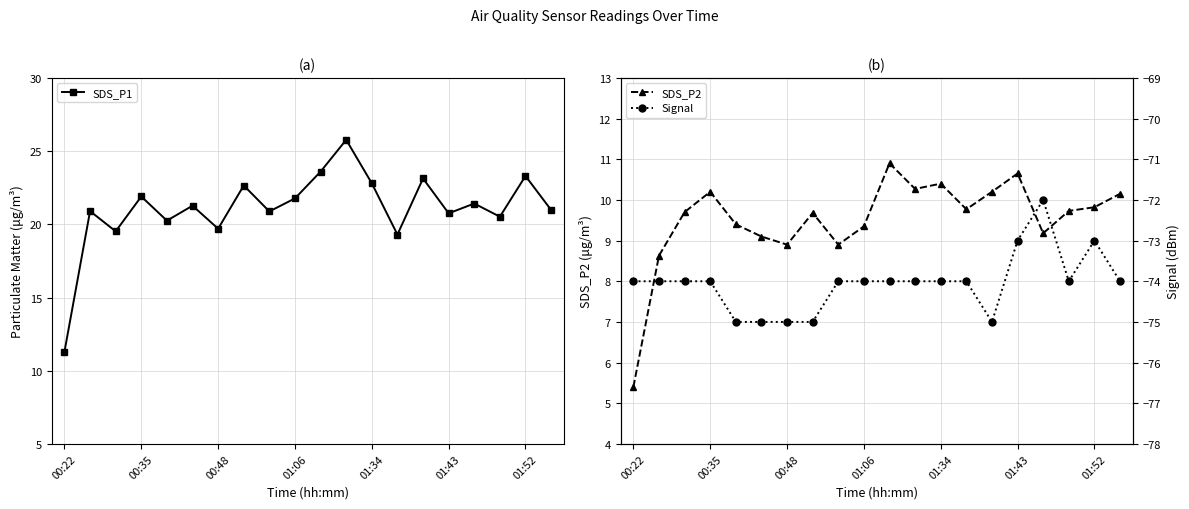

In SDS_P1, how many points are lower than both neighbors (excluding endpoints)?

7